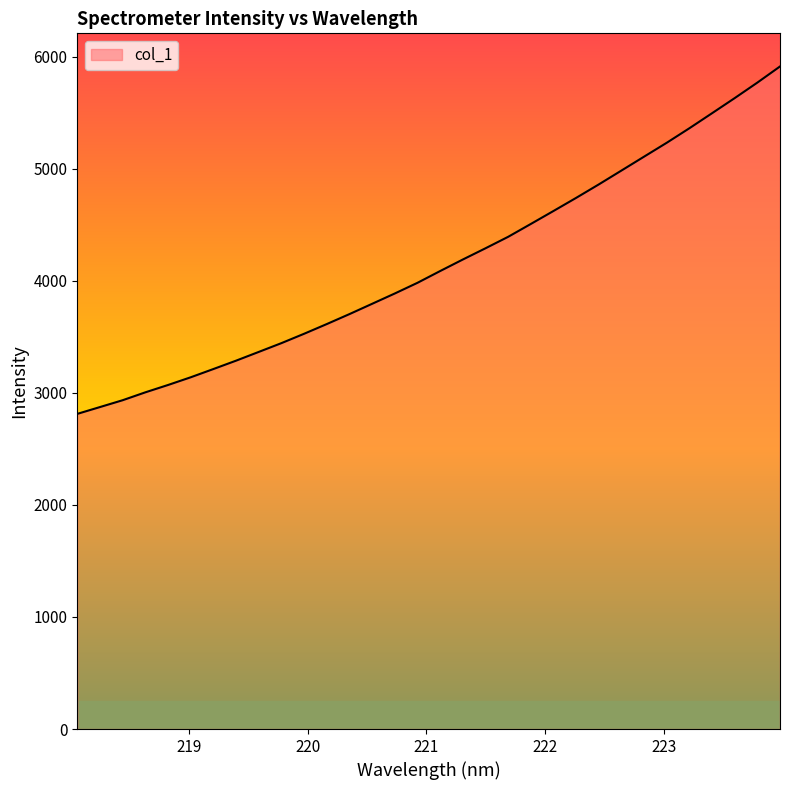

What is the maximum value shown in the chart?

5913.1